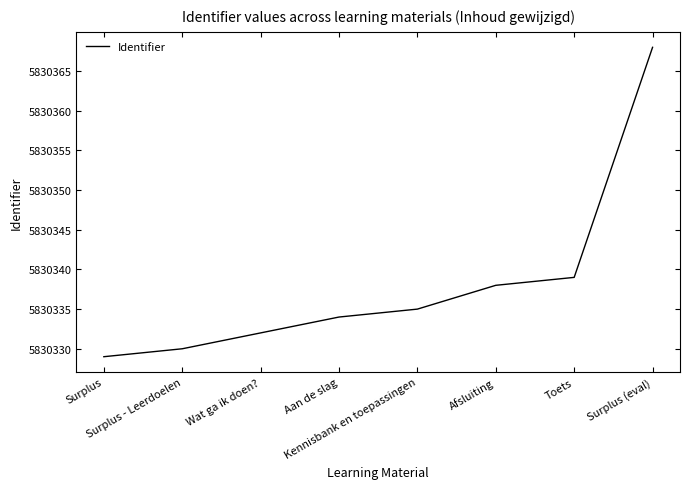

What is the smallest value displayed?

5830329